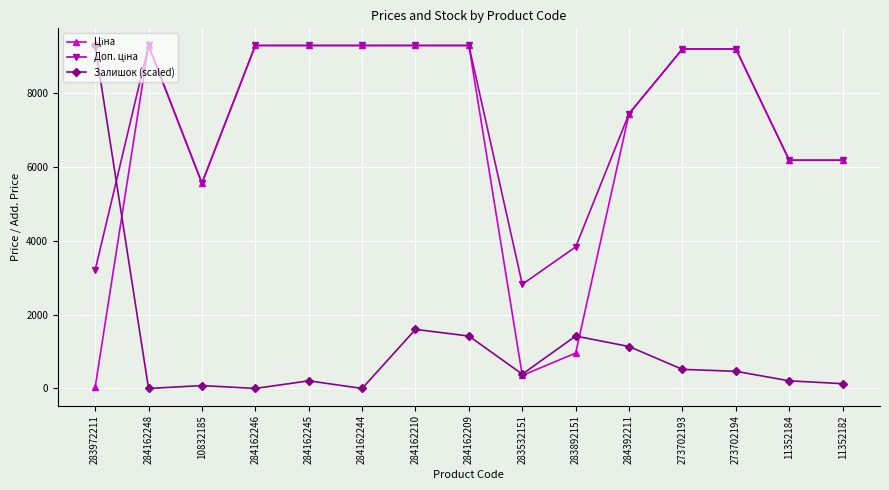

What is the value of the Залишок (scaled) point at the 14th from the left?

206.5